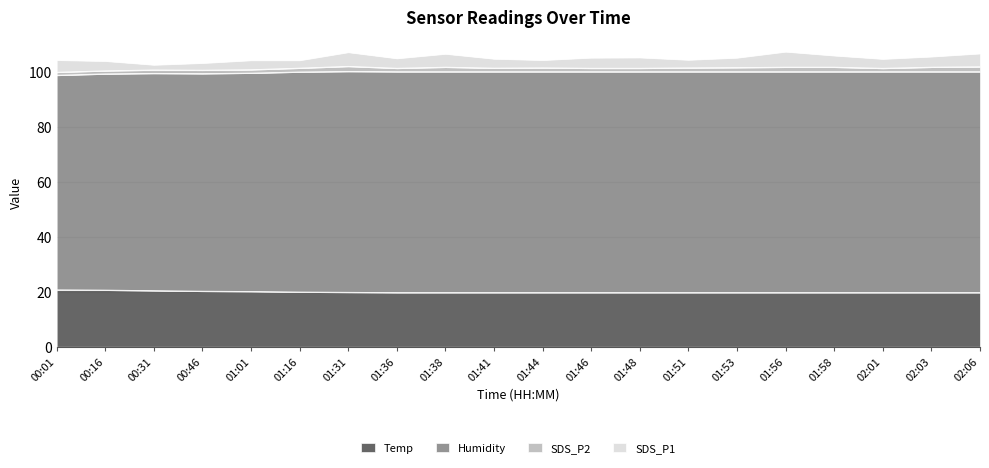

Is it true that Humidity equals 25.6 at 01:01?

False